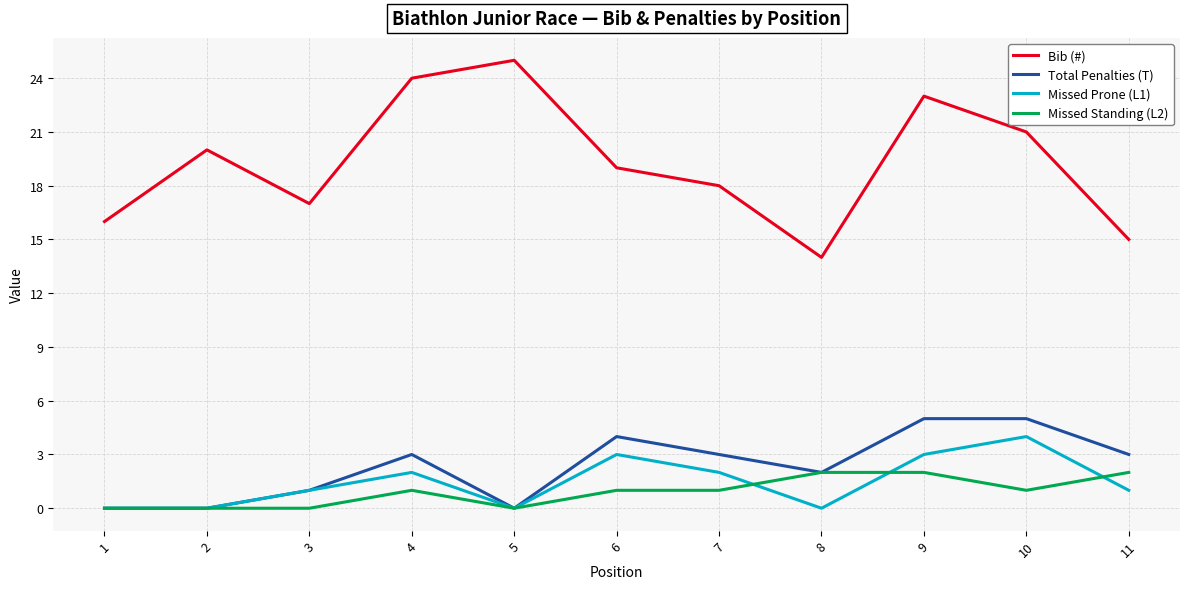

At which category does Bib (#) reach its first local valley?

3